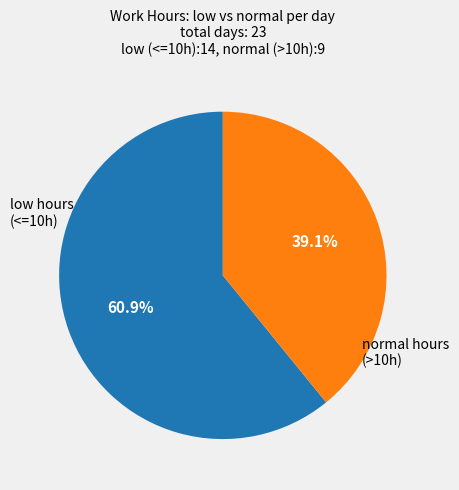

Does any single category account for the majority?

Yes